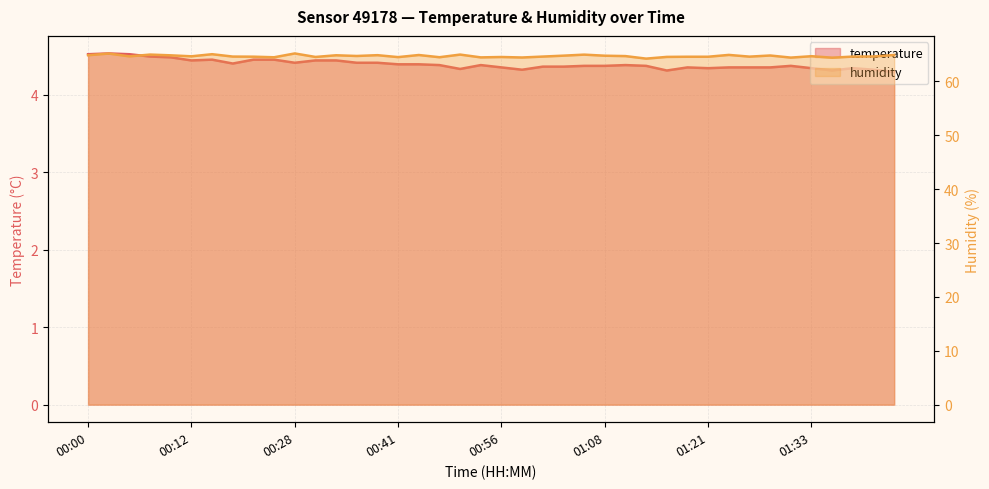

True or false: temperature and humidity intersect in this chart.

False